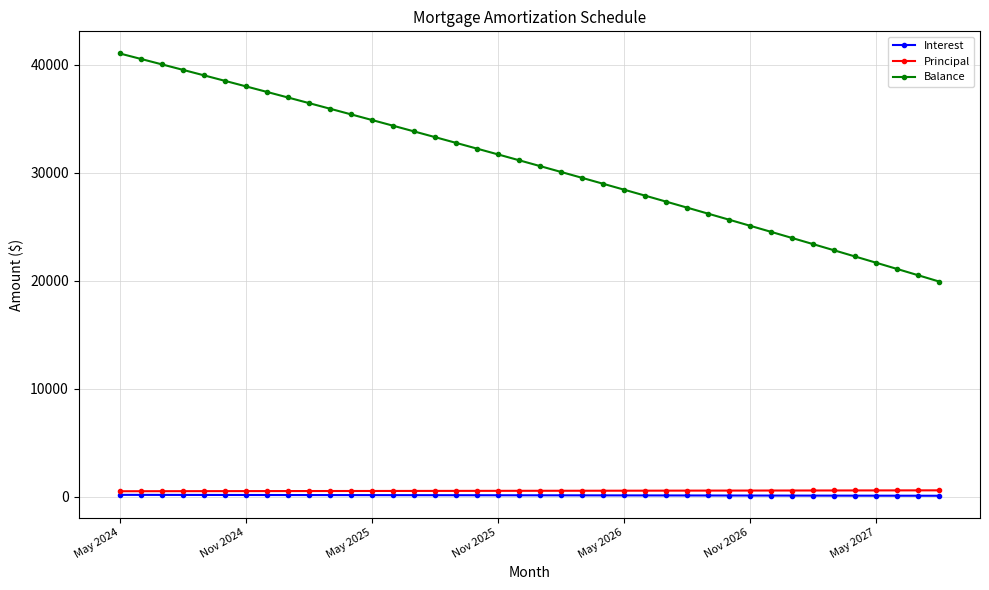

What is the greatest value displayed?

41025.0